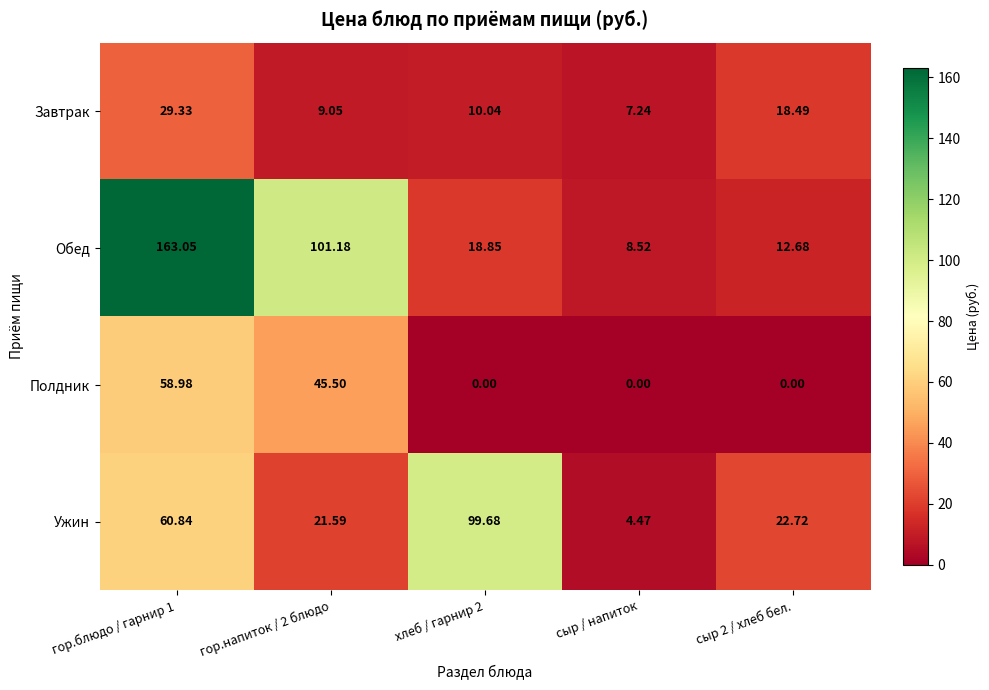

List the series in order of their peak value, lowest first.

Завтрак, Полдник, Ужин, Обед